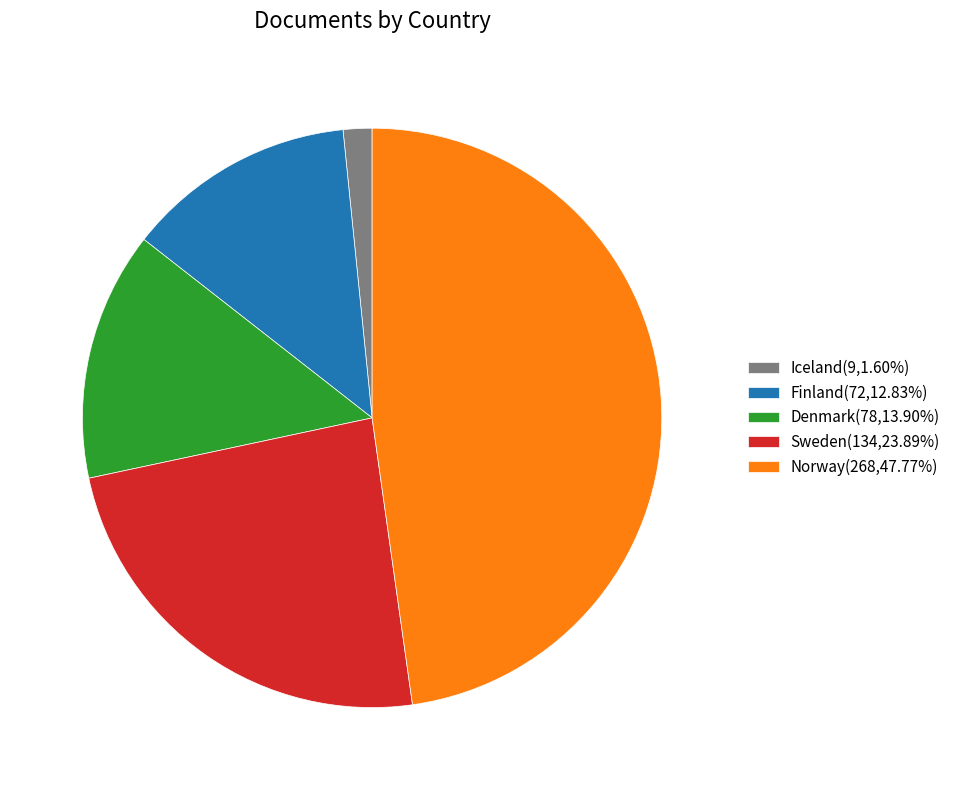

Is there a majority slice in this chart?

No